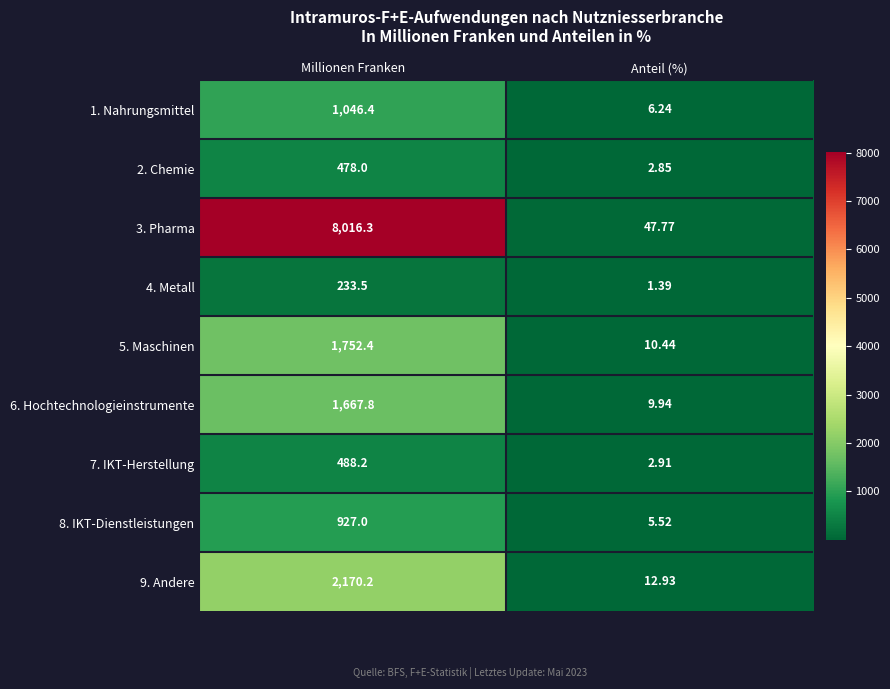

How many values in the 3. Pharma series are below 8016?

1